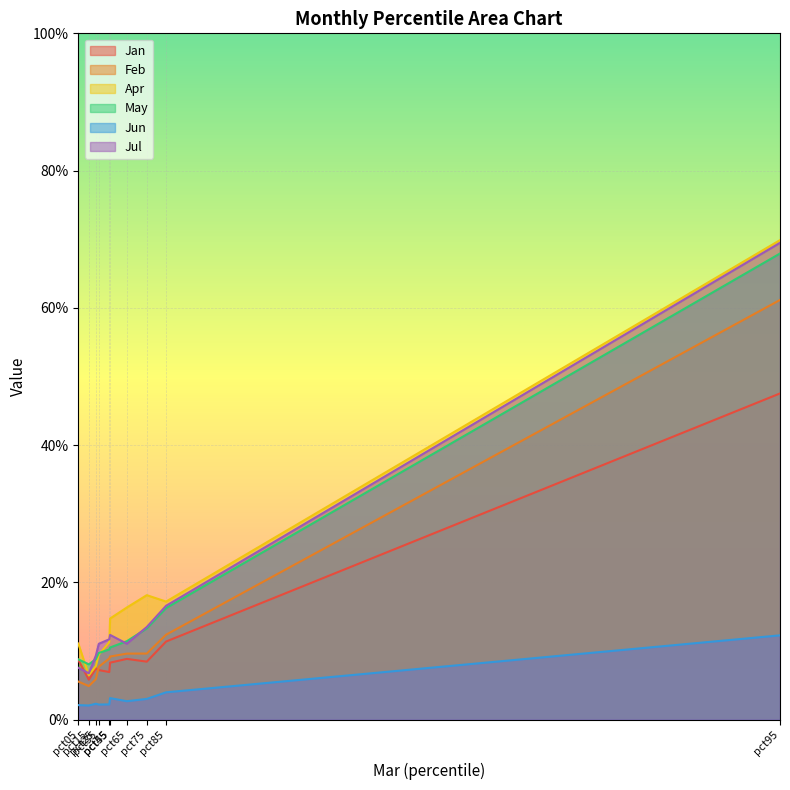

Between pct25 and pct95, which series saw the biggest shift?

Apr